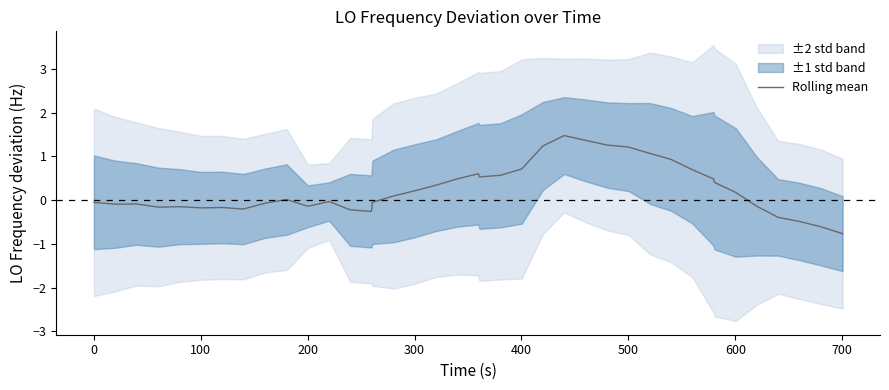

What is the minimum value for Rolling mean?

-0.8